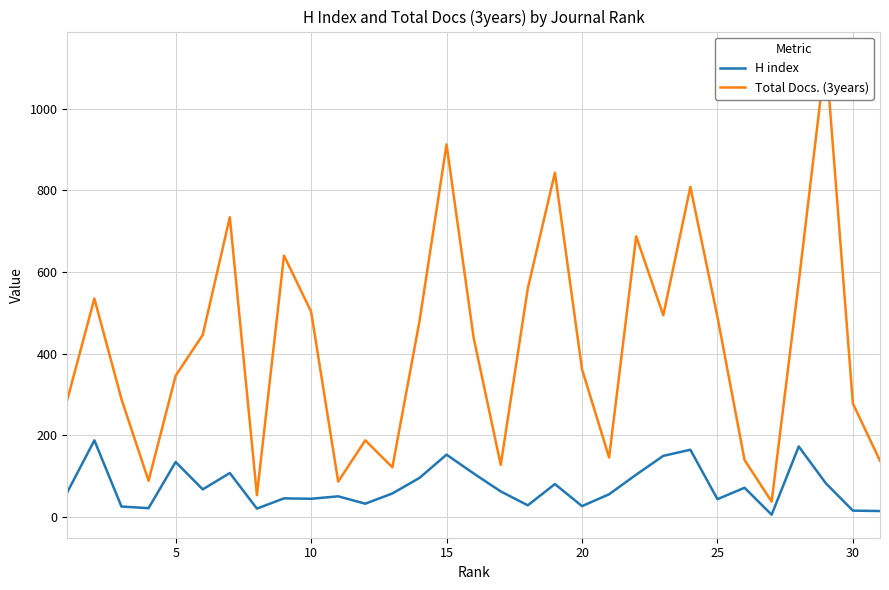

What is the highest value of the H index series?

188